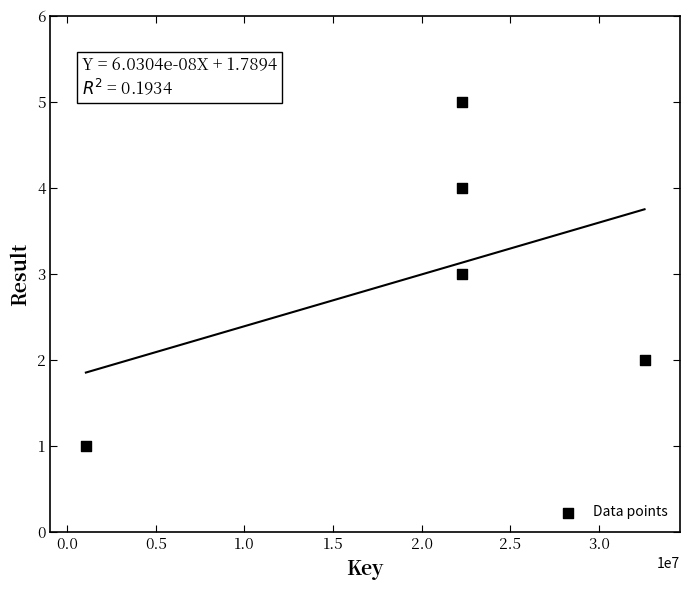

What is the range of X values (max minus min)?

31506233